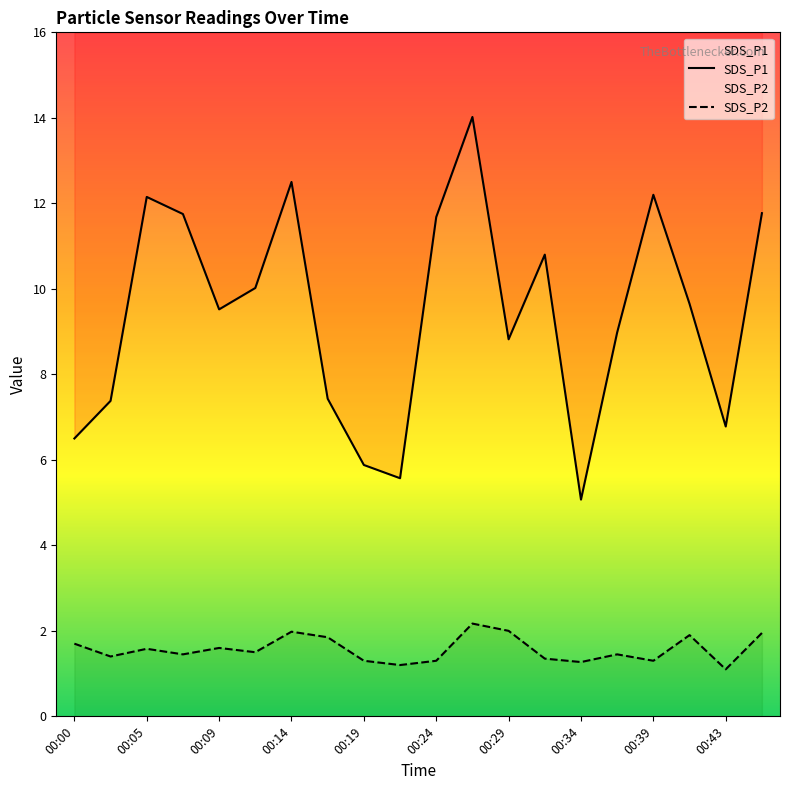

Which series has the widest spread of values?

SDS_P1